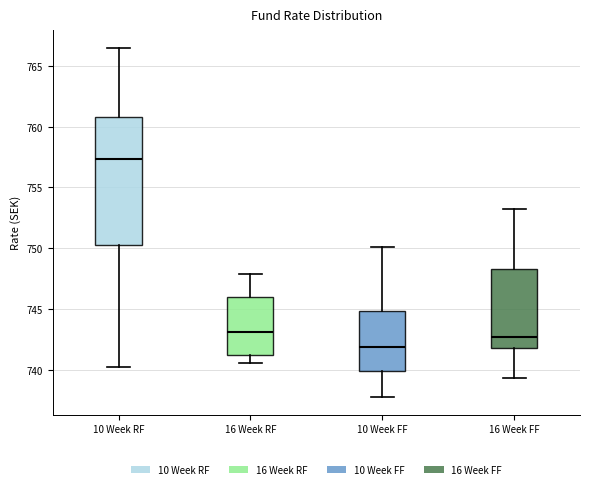

Reading left to right, read every box against the y-axis: the position of its median line, the range the box covers, and the ends of its whiskers. The values are not printed on the chart, so give them approximately, as read against the axis.

10 Week RF: median 757.5, box 750.0 to 761.0, whiskers 740.0 to 766.5
16 Week RF: median 743.0, box 741.0 to 746.0, whiskers 740.5 to 748.0
10 Week FF: median 742.0, box 740.0 to 745.0, whiskers 738.0 to 750.0
16 Week FF: median 742.5, box 742.0 to 748.5, whiskers 739.5 to 753.5